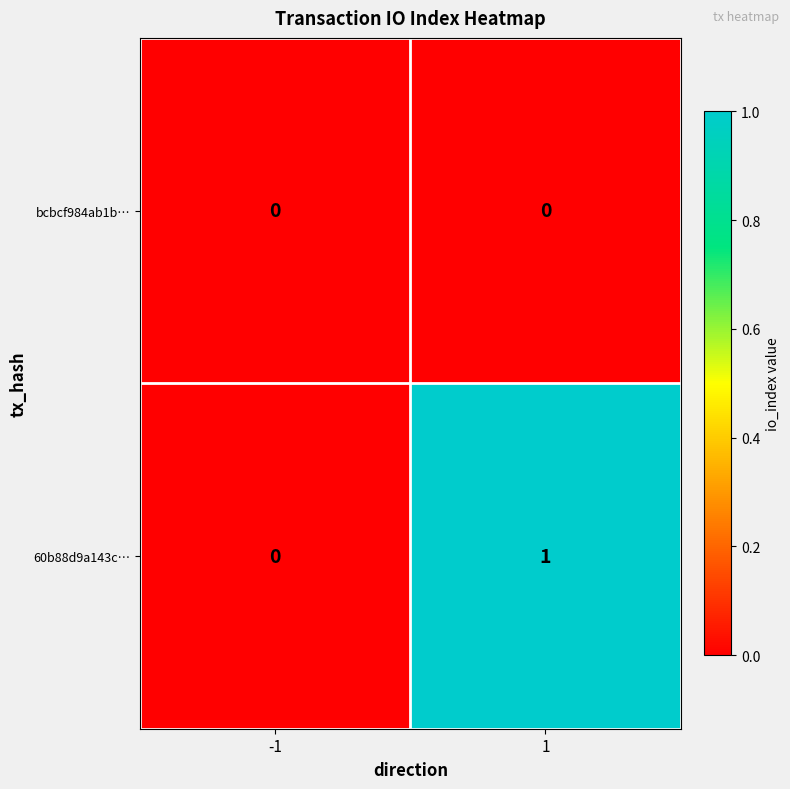

Which series has the largest total across all categories?

60b88d9a143c…